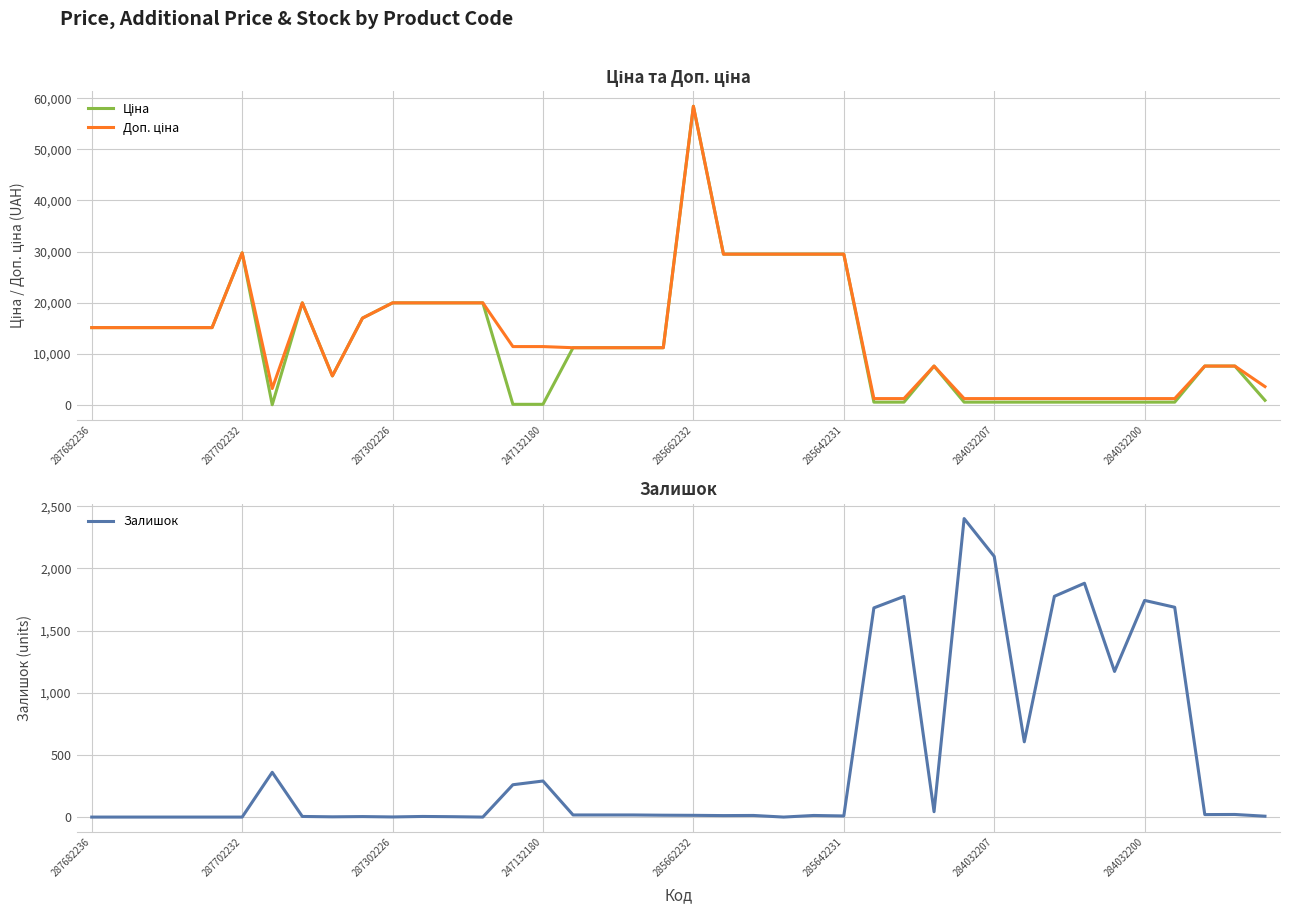

At which category does Залишок reach its first local valley?

8